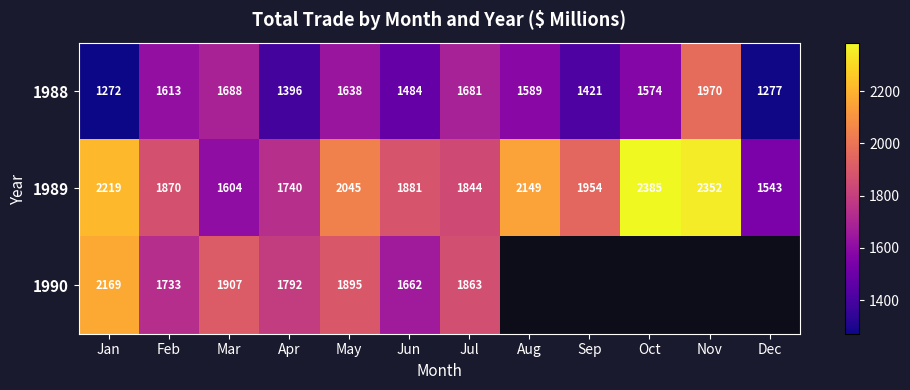

What is the lowest value of the 1989 series?

1543